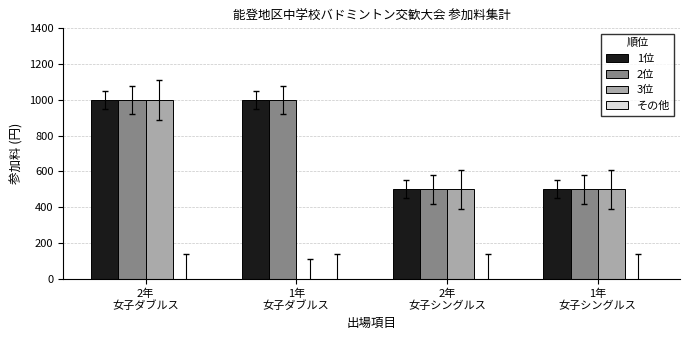

Count the number of categories in the chart.

4